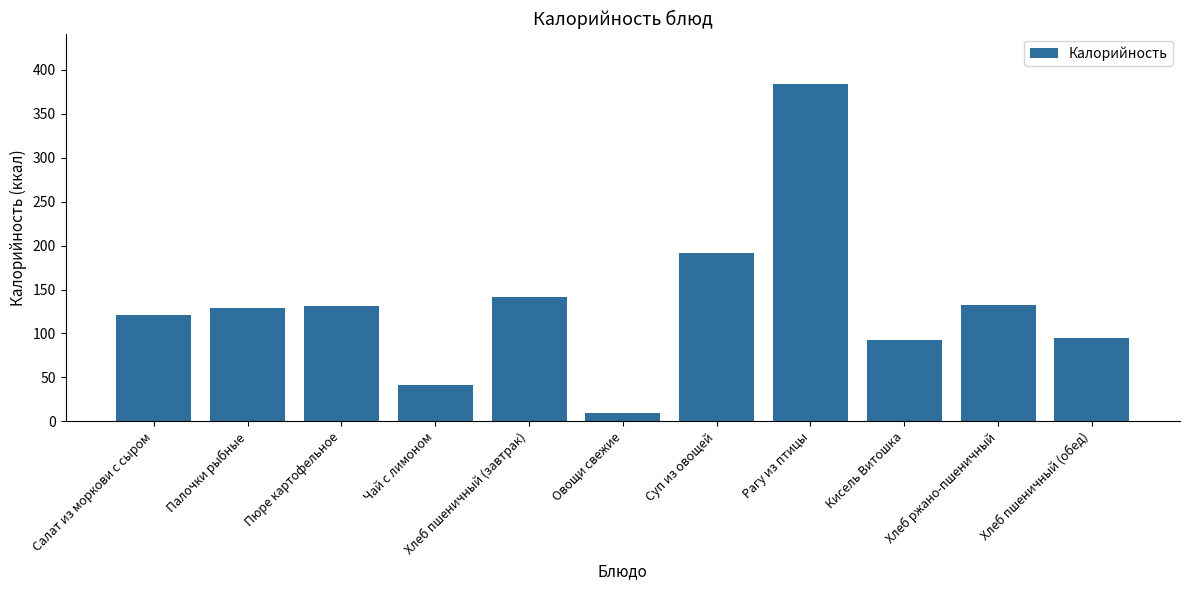

Between Рагу из птицы and Пюре картофельное, which is larger?

Рагу из птицы